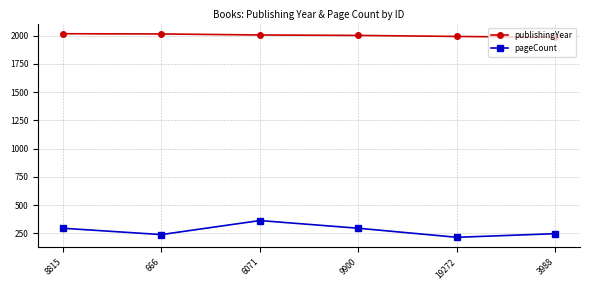

Rank the series by their average value, from highest to lowest.

publishingYear, pageCount